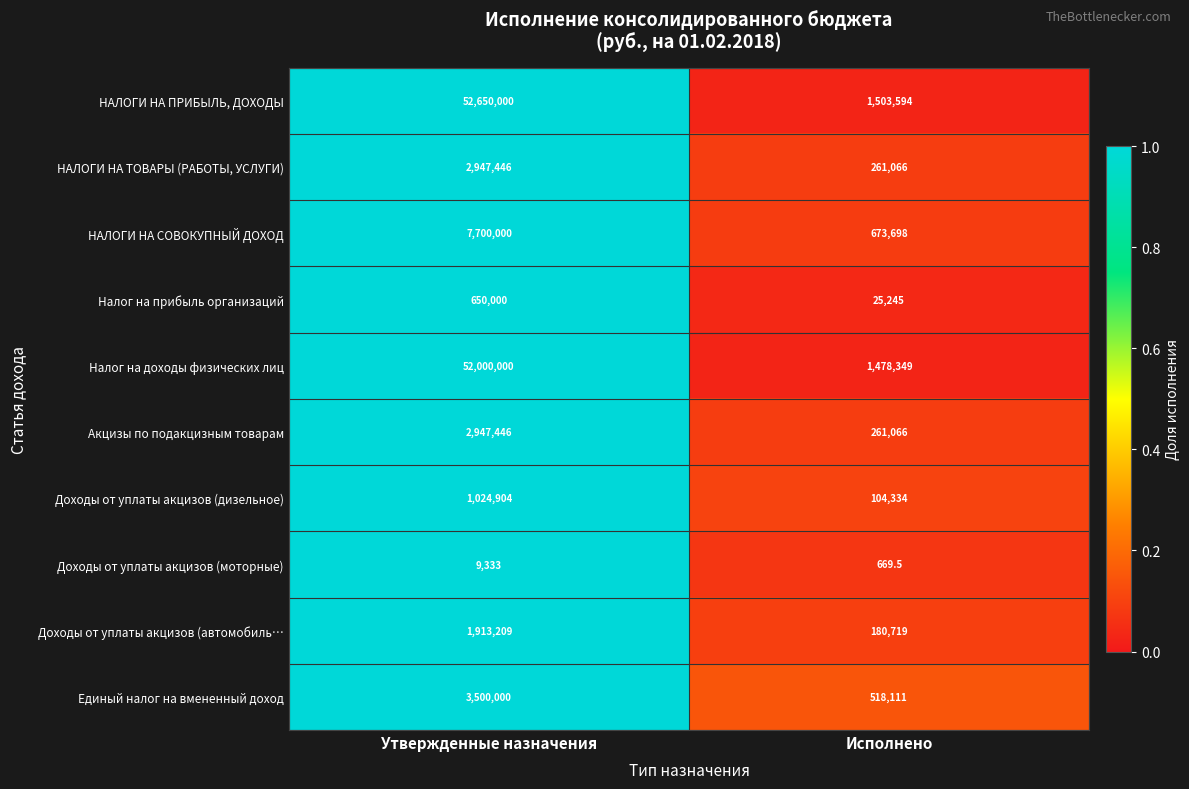

What is the average value of the Доходы от уплаты акцизов (дизельное) series?

564619.0